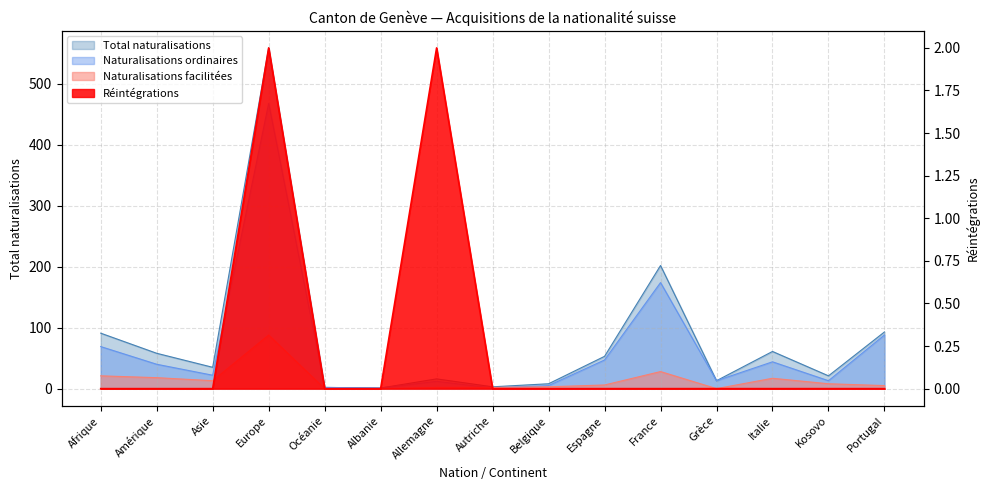

At which category does Total naturalisations reach its first local valley?

Asie